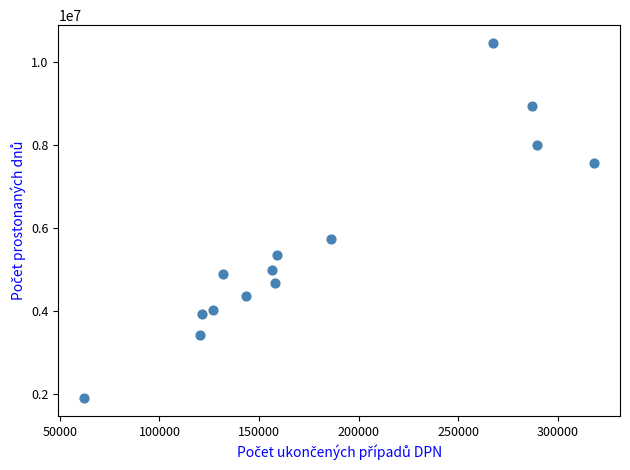

What Y value in the scatter plot is closest to 6185989?

5743165